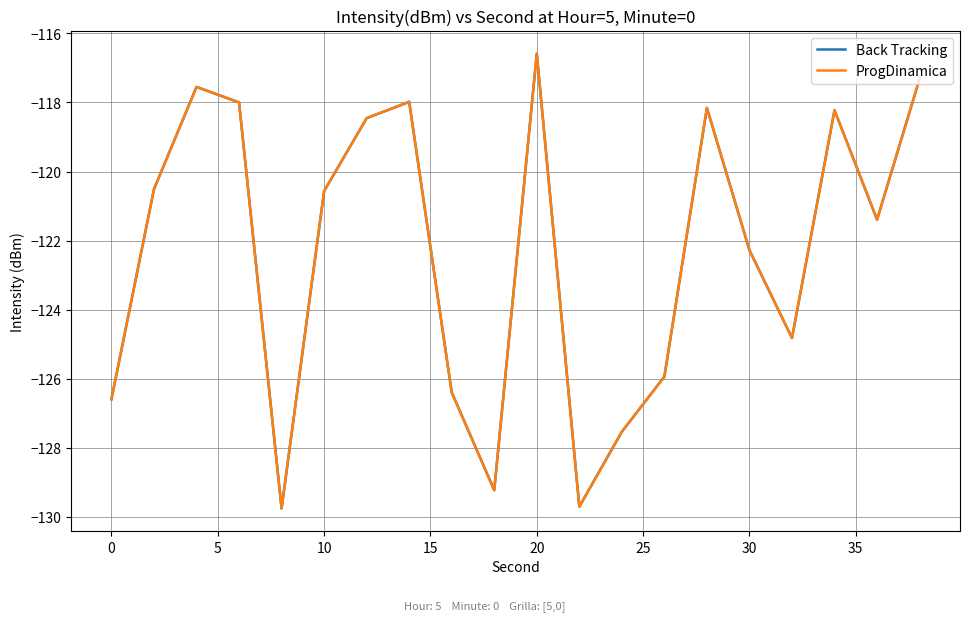

Does the chart have visible grid lines?

Yes